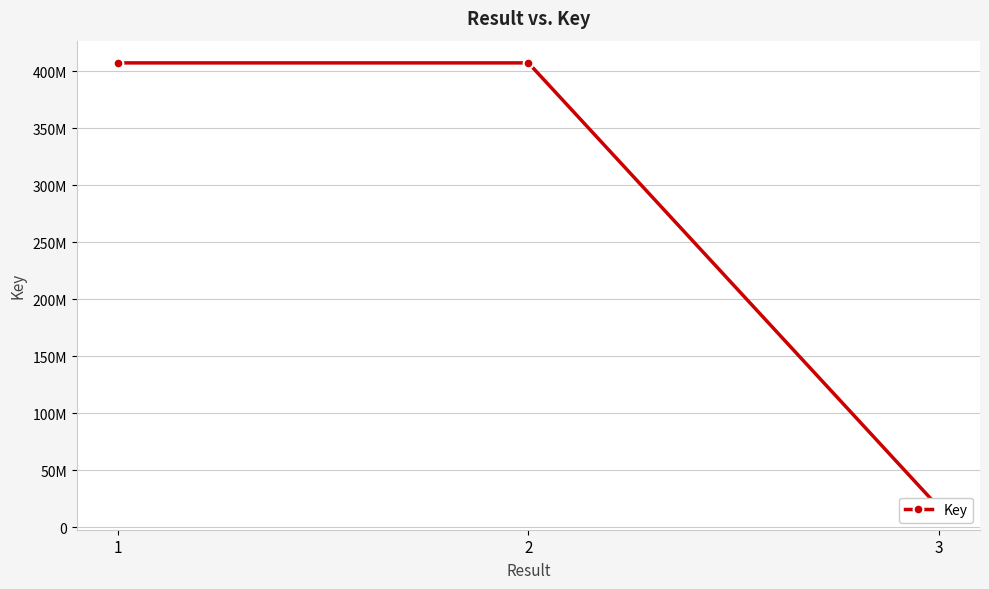

Which has a higher value, 1 or 3?

1